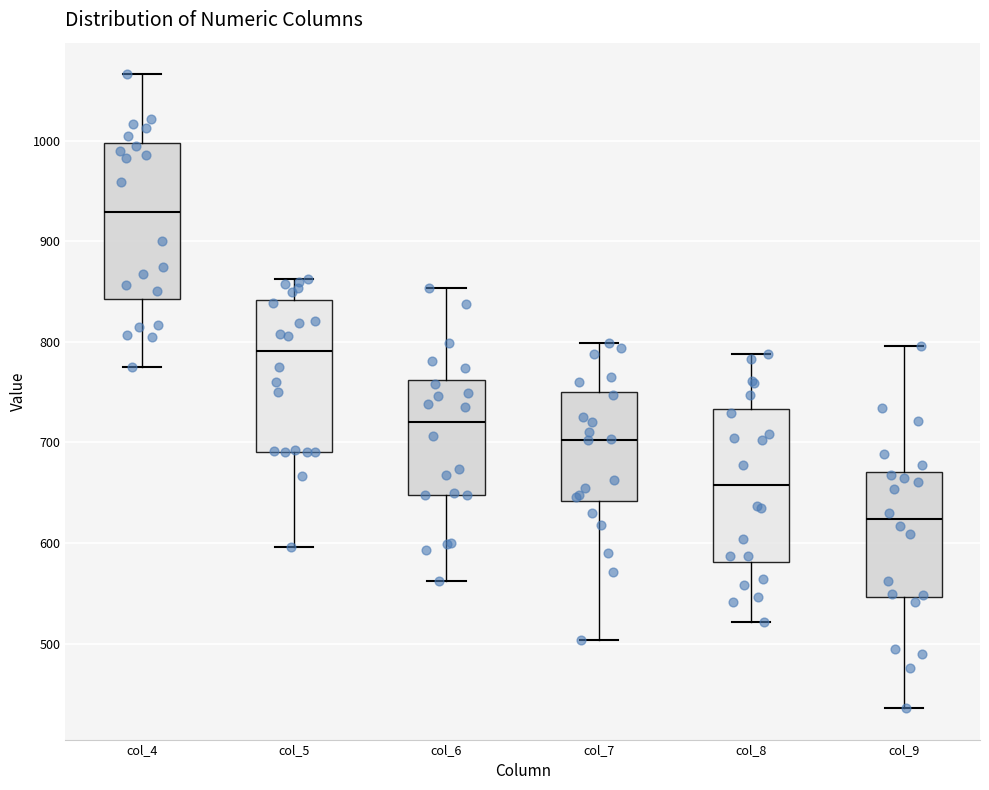

Reading left to right, transcribe this box plot: for each box, give where its median line is, the range the box spans, and where its two whiskers end, as read against the y-axis. The values are not printed on the chart, so give them approximately, as read against the axis.

col_4: median 930, box 840 to 1000, whiskers 780 to 1070
col_5: median 790, box 690 to 840, whiskers 600 to 860
col_6: median 720, box 650 to 760, whiskers 560 to 850
col_7: median 700, box 640 to 750, whiskers 500 to 800
col_8: median 660, box 580 to 730, whiskers 520 to 790
col_9: median 620, box 550 to 670, whiskers 440 to 800